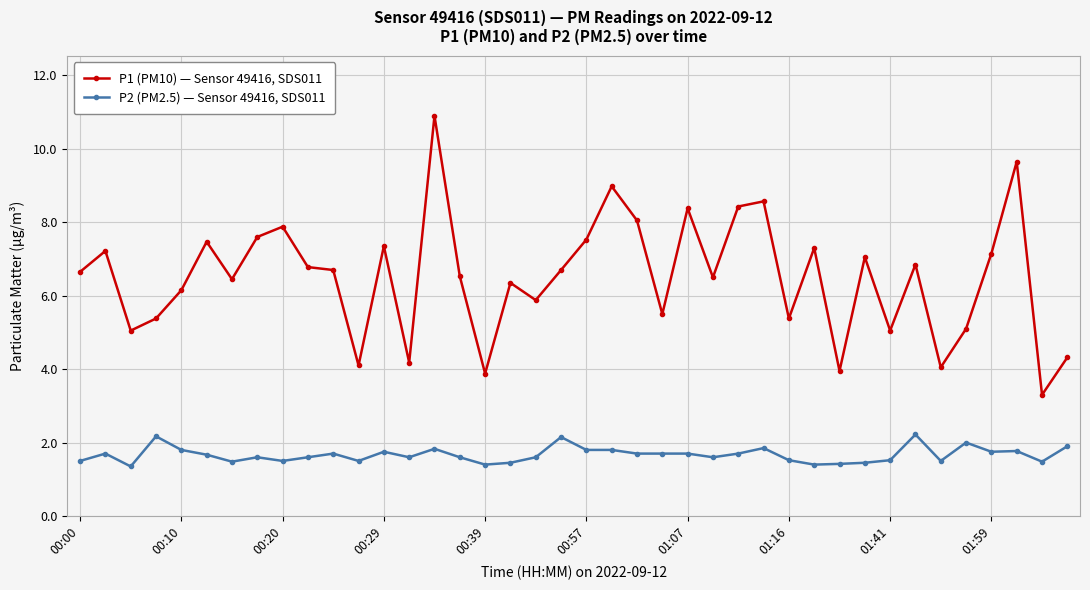

True or false: P2 (PM2.5) — Sensor 49416, SDS011 has more than 2 interior local peaks.

True